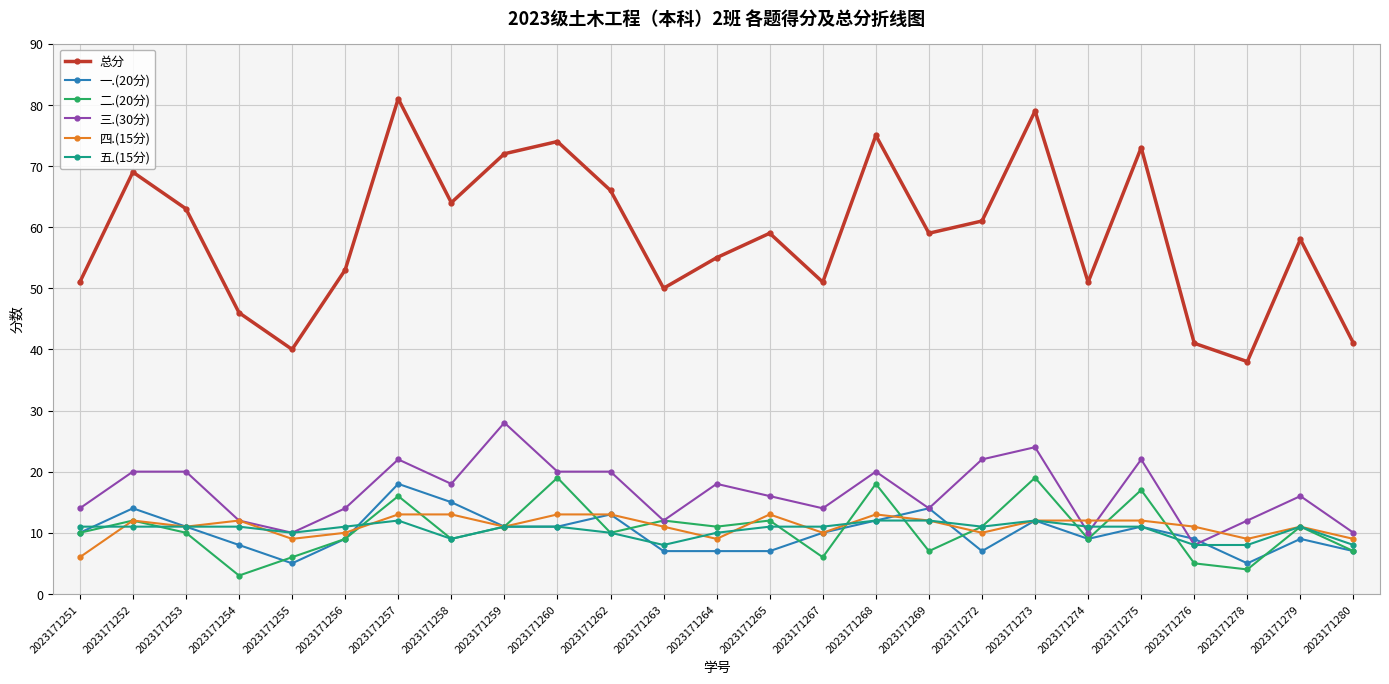

True or false: 总分 and 一.(20分) cross at least once.

False